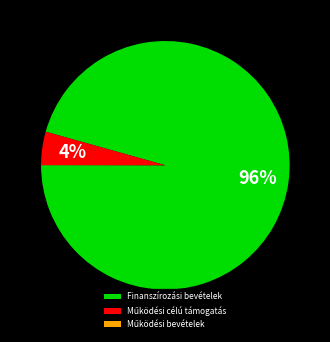

True or false: Finanszírozási bevételek accounts for 96% of the total.

True